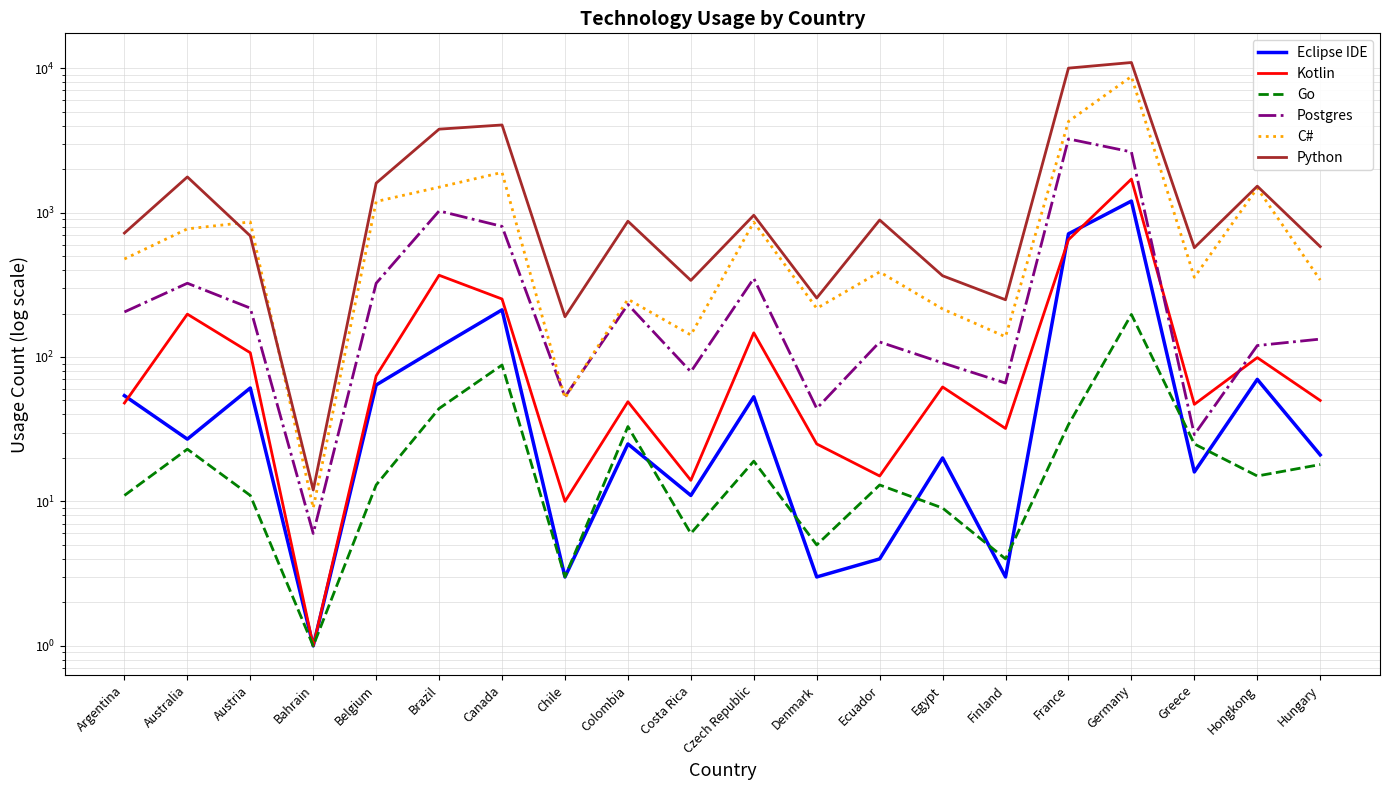

The Python series shows 366 at Australia. True or false?

False